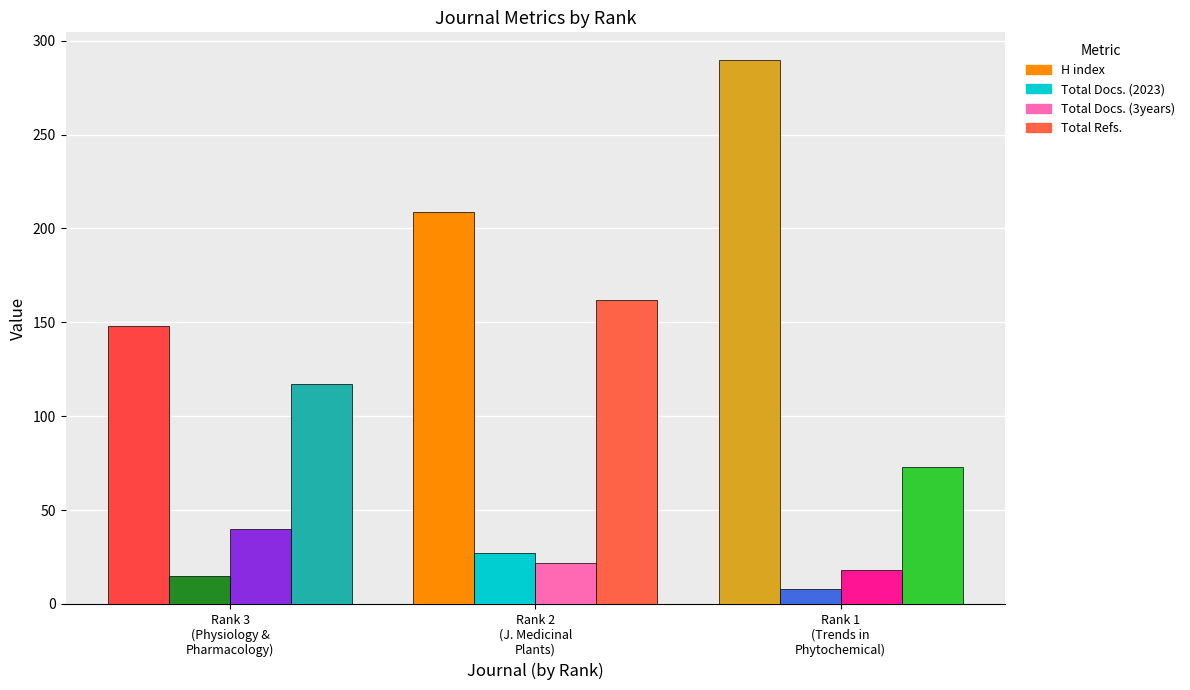

Reading left to right, list all the values displayed in this chart.

H index: 148	209	290
Total Docs. (2023): 15	27	8
Total Docs. (3years): 40	22	18
Total Refs.: 117	162	73